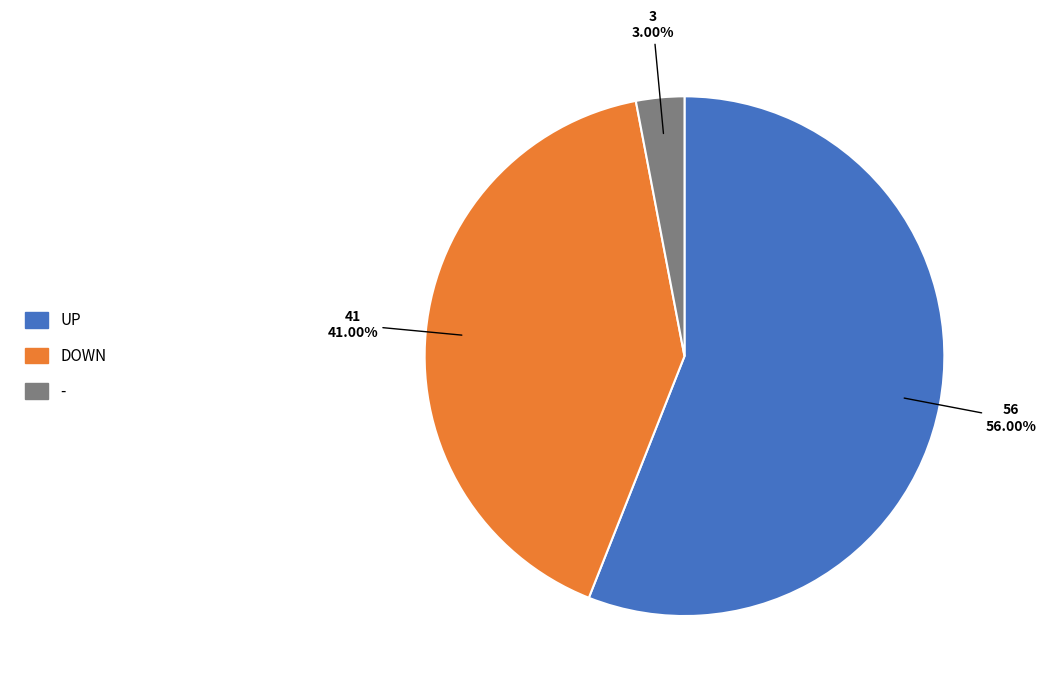

To the nearest percent, what is the average slice percentage?

33%